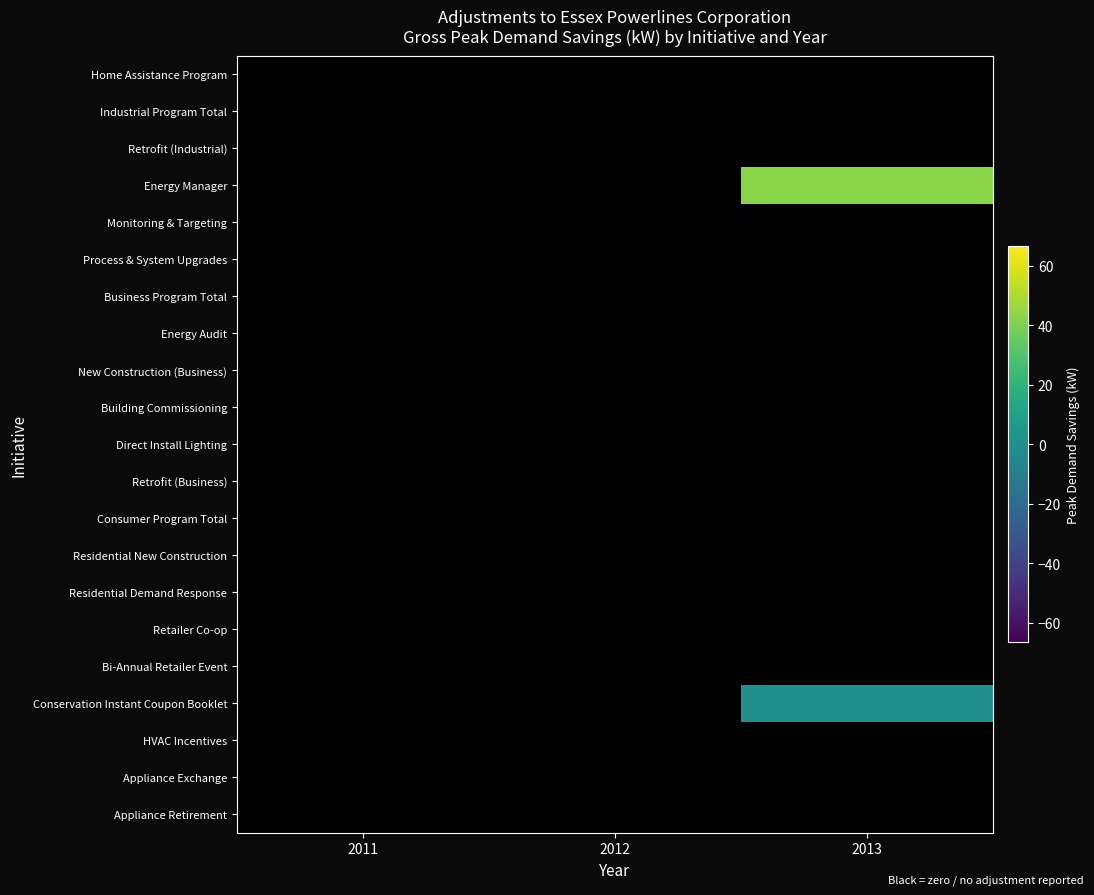

Reading left to right, extract all data points from this chart.

Appliance Retirement: 2011=0.0	2012=0.0	2013=0.0
Appliance Exchange: 2011=0.0	2012=0.0	2013=0.0
HVAC Incentives: 2011=-66.5	2012=6.6	2013=8.2
Conservation Instant Coupon Booklet: 2011=0.1	2012=0.0	2013=0.0
Bi-Annual Retailer Event: 2011=0.8	2012=0.0	2013=0.0
Retailer Co-op: 2011=0.0	2012=0.0	2013=0.0
Residential Demand Response: 2011=0.0	2012=0.0	2013=0.0
Residential New Construction: 2011=0.0	2012=0.0	2013=0.0
Consumer Program Total: 2011=-65.7	2012=6.6	2013=8.2
Retrofit (Business): 2011=0.0	2012=22.7	2013=33.5
Direct Install Lighting: 2011=0.0	2012=0.0	2013=0.0
Building Commissioning: 2011=0.0	2012=0.0	2013=0.0
New Construction (Business): 2011=0.0	2012=0.0	2013=0.0
Energy Audit: 2011=0.0	2012=0.0	2013=0.0
Business Program Total: 2011=0.0	2012=22.7	2013=33.5
Process & System Upgrades: 2011=0.0	2012=0.0	2013=0.0
Monitoring & Targeting: 2011=0.0	2012=0.0	2013=0.0
Energy Manager: 2011=0.0	2012=0.0	2013=42.7
Retrofit (Industrial): 2011=0.0	2012=0.0	2013=0.0
Industrial Program Total: 2011=0.0	2012=0.0	2013=42.7
Home Assistance Program: 2011=0.0	2012=0.0	2013=0.0